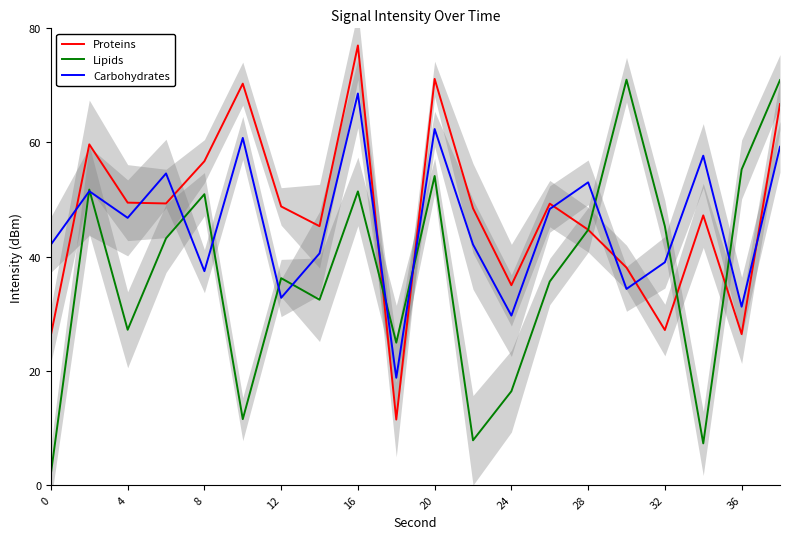

What is the minimum value shown in the chart?

2.0